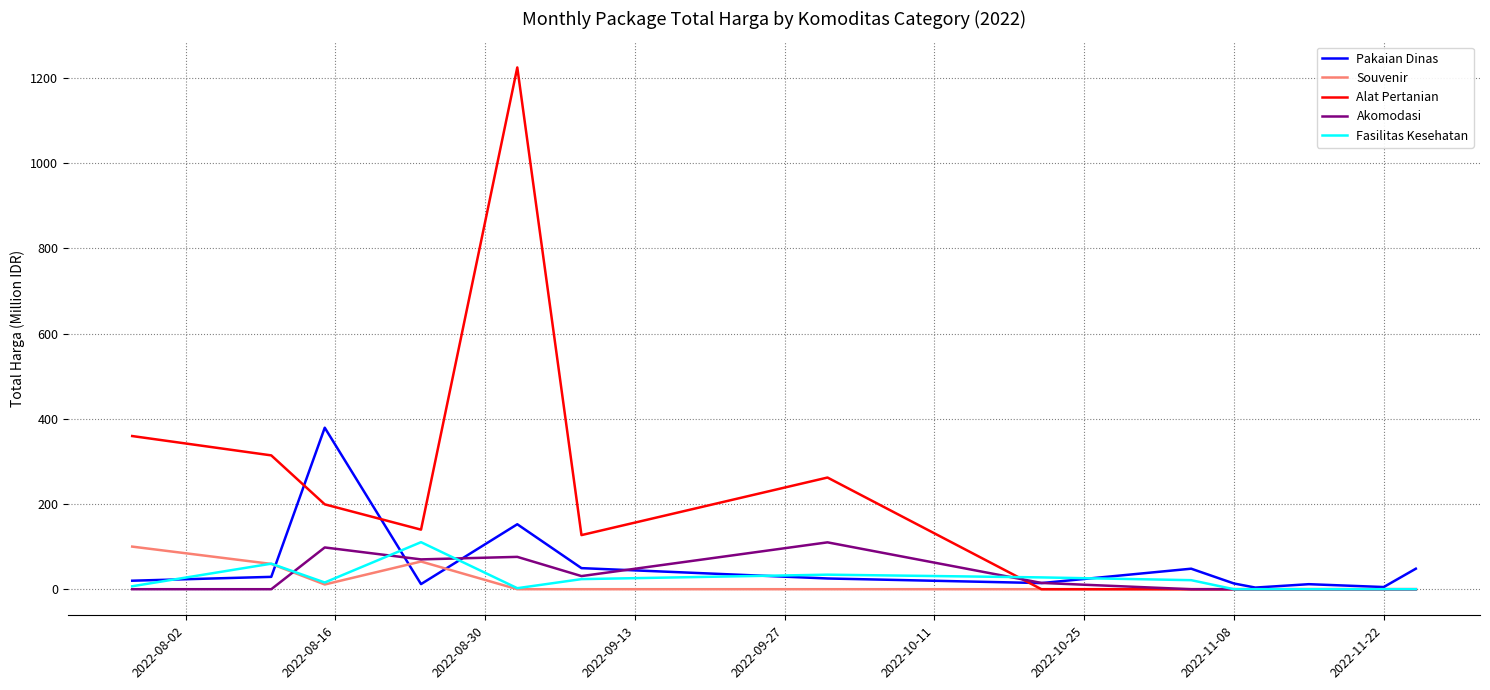

Which series has the largest range (max minus min)?

Alat Pertanian